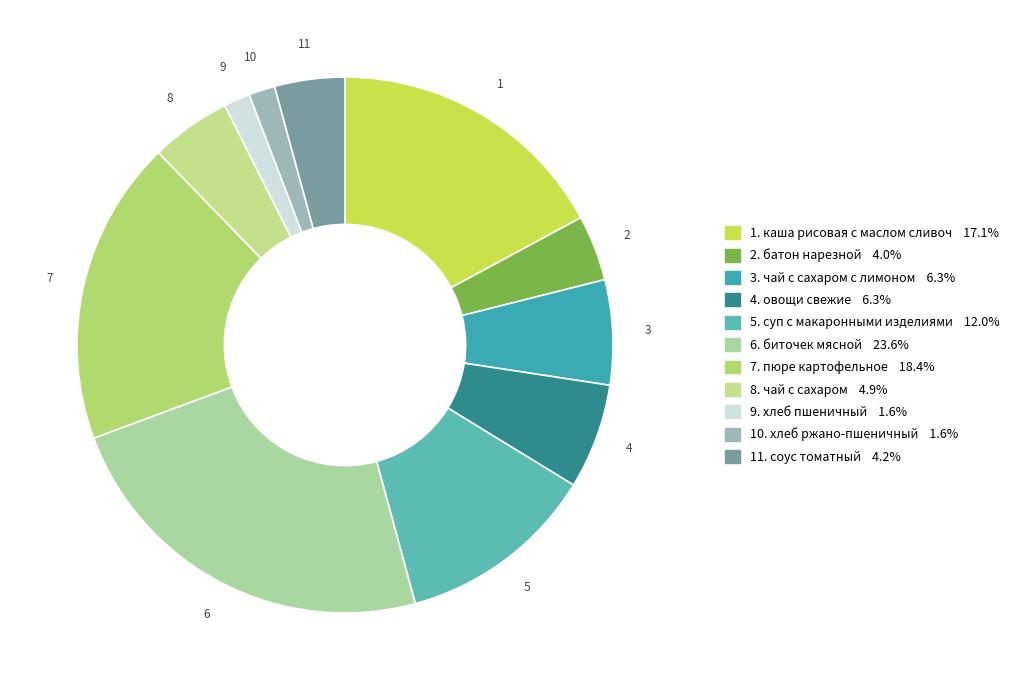

How many segments does this pie chart have?

11